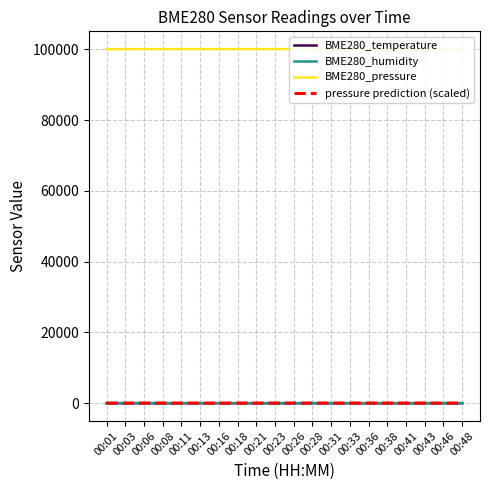

How many lines are shown in the chart?

4